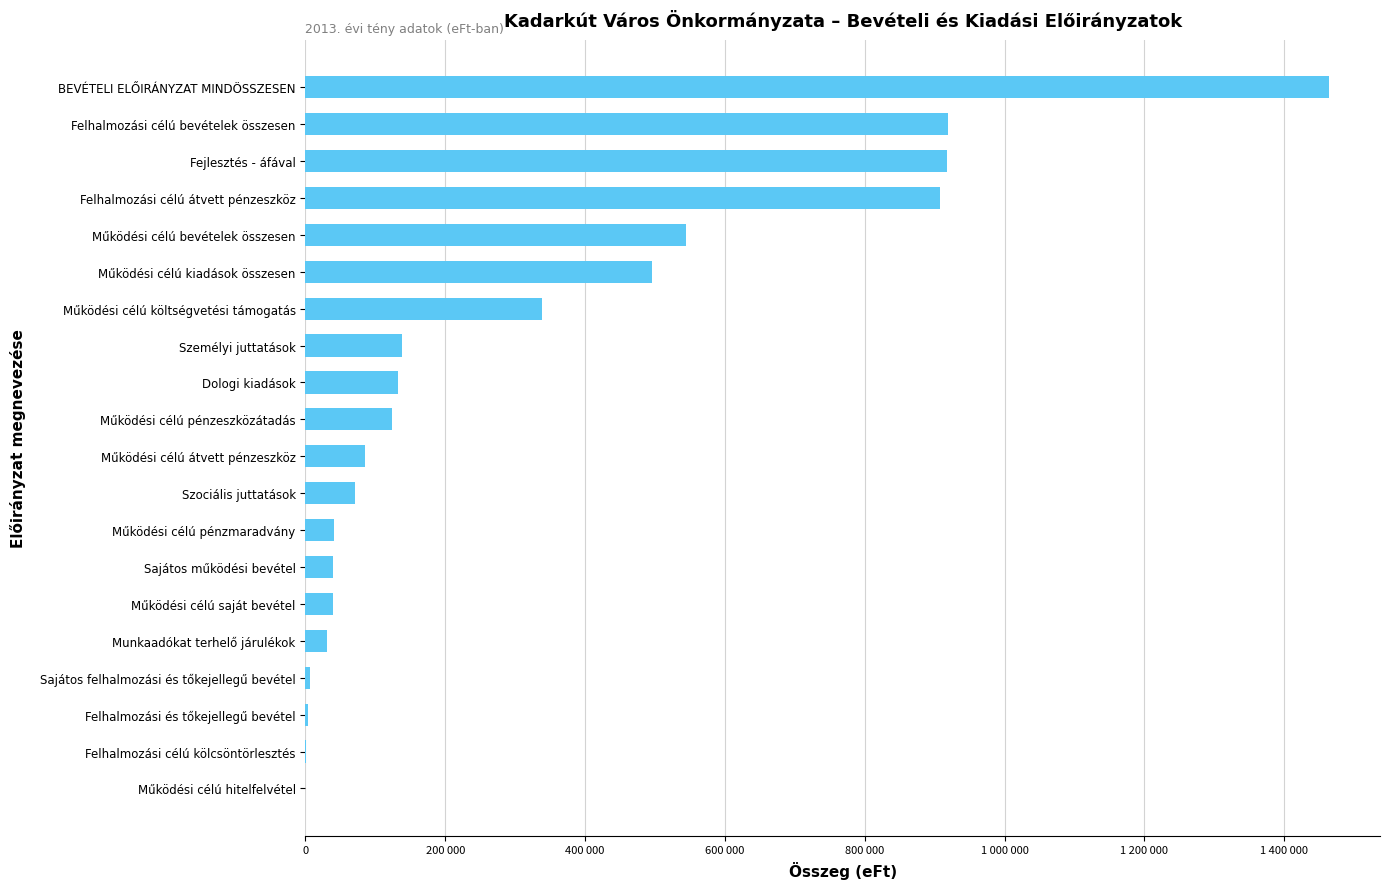

Are the bars horizontal?

Yes